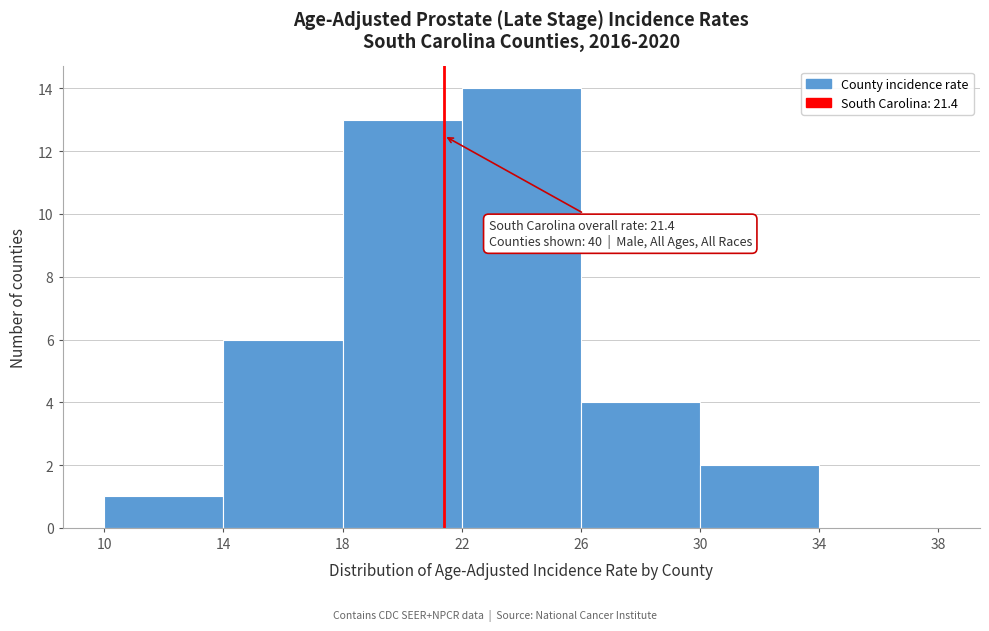

Over which range of the x-axis is the bar tallest?

22 to 26